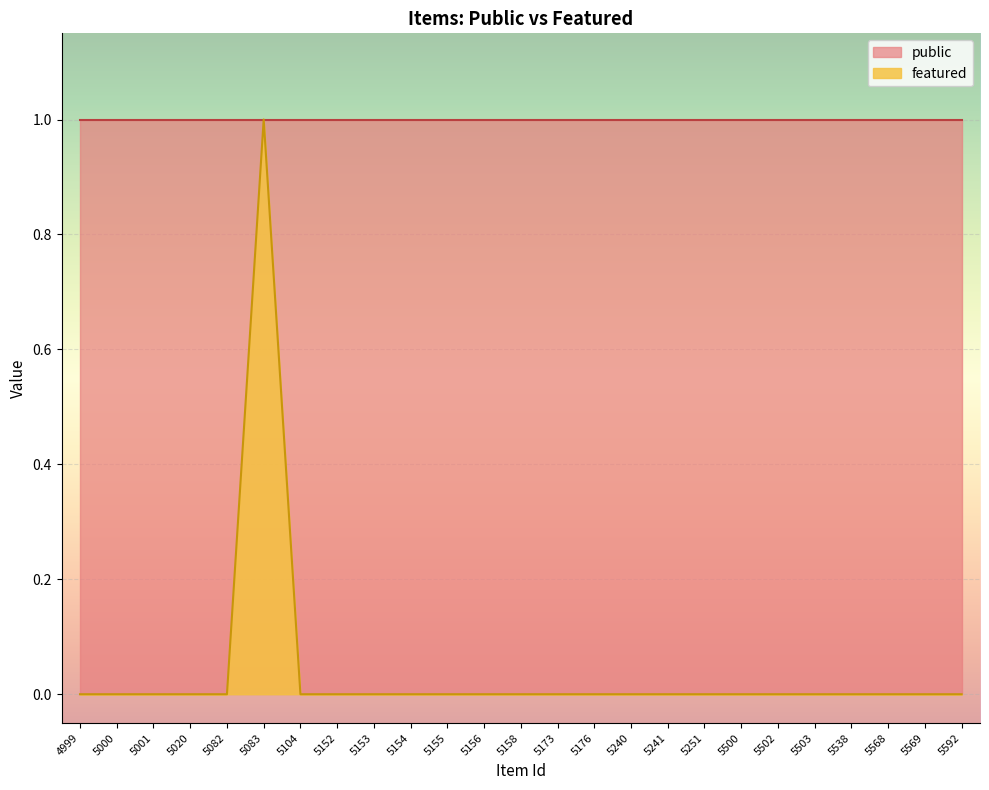

At which category does the chart reach its minimum across all series?

4999